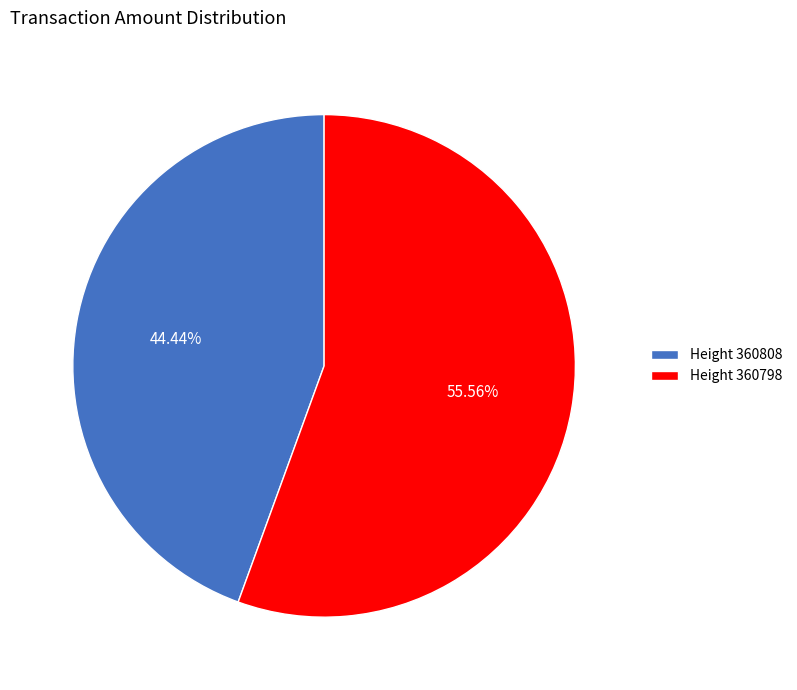

Is the sum of Height 360808 and Height 360798 greater than half?

Yes